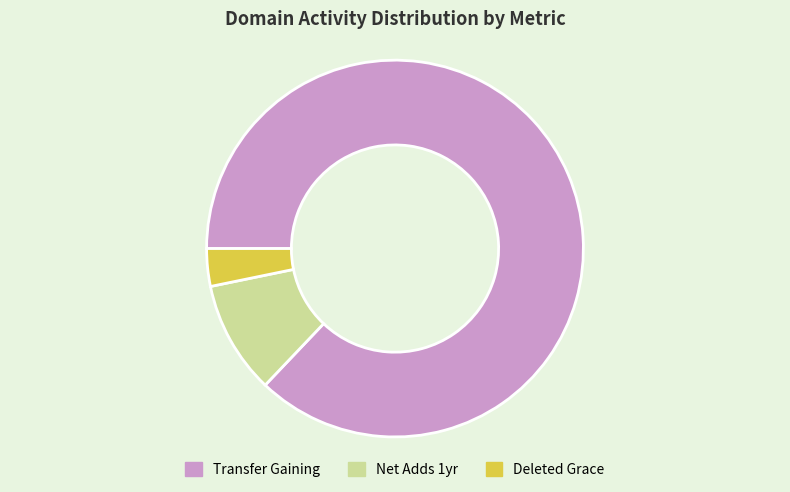

Count the number of slices in the pie.

3